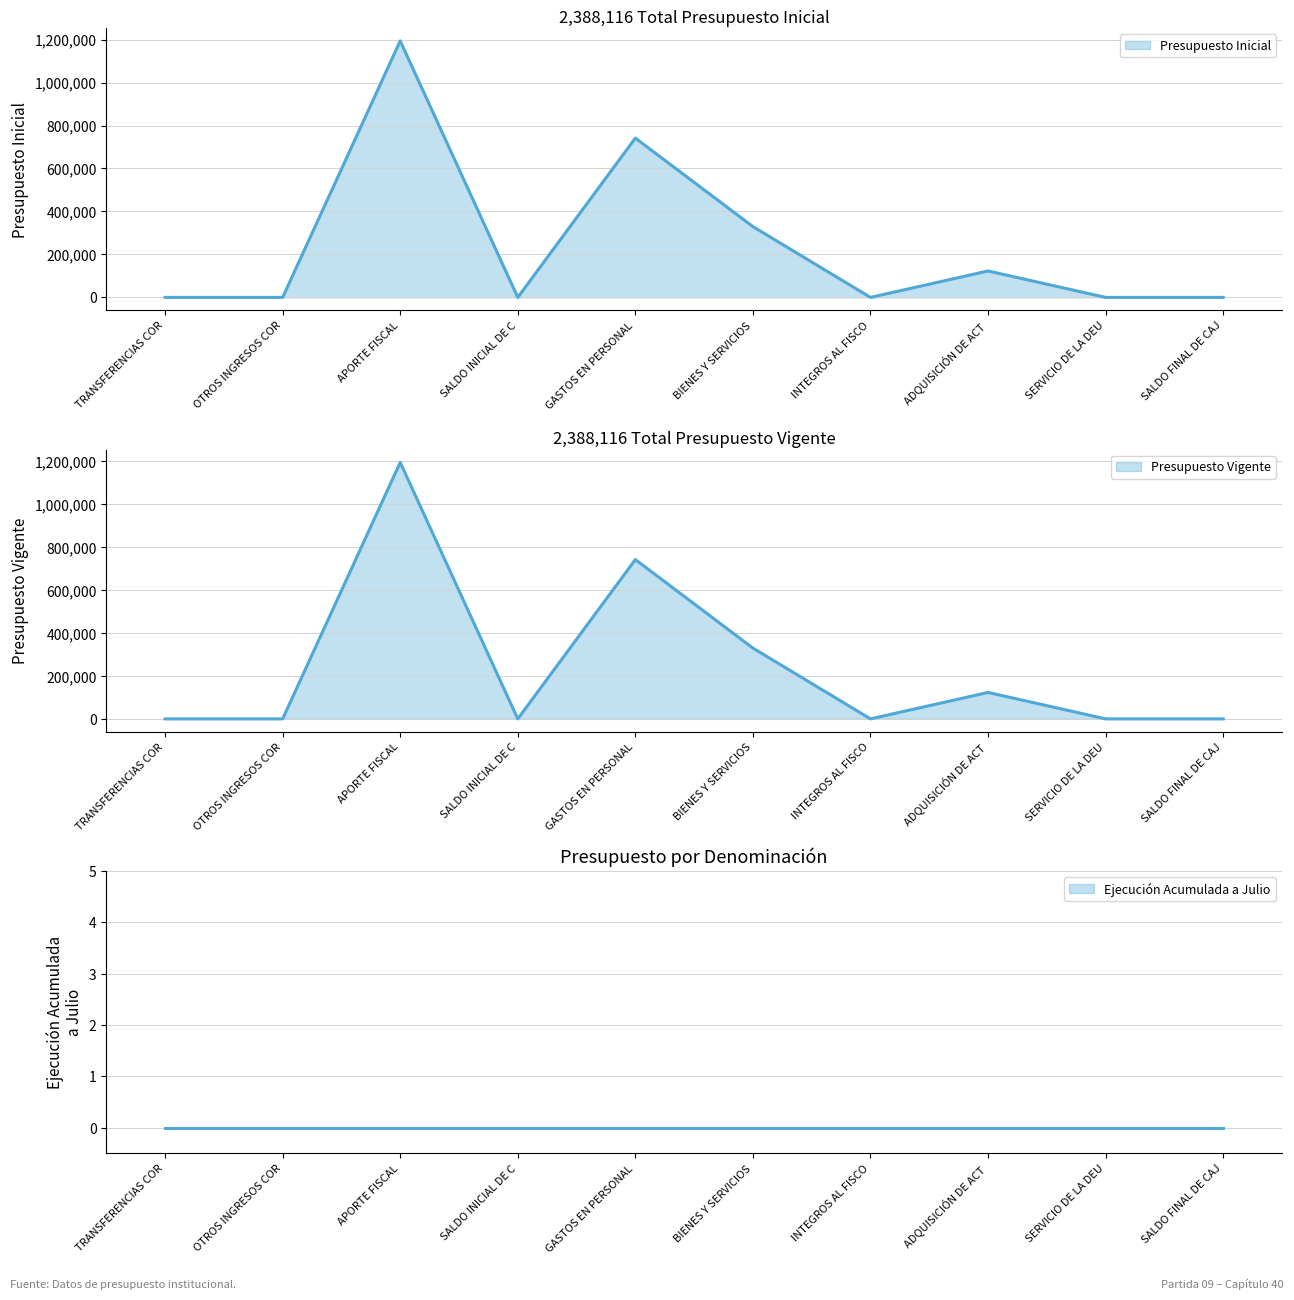

How many values in the Presupuesto Vigente series exceed 20?

4